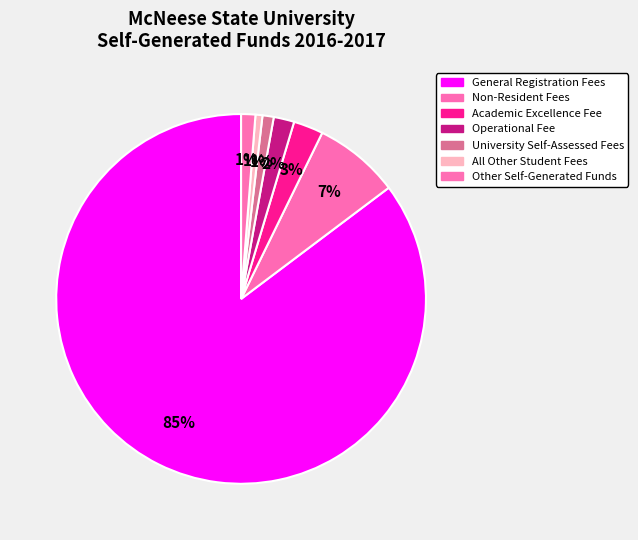

What is the change in value from General Registration Fees to Non-Resident Fees?

-35285706.2